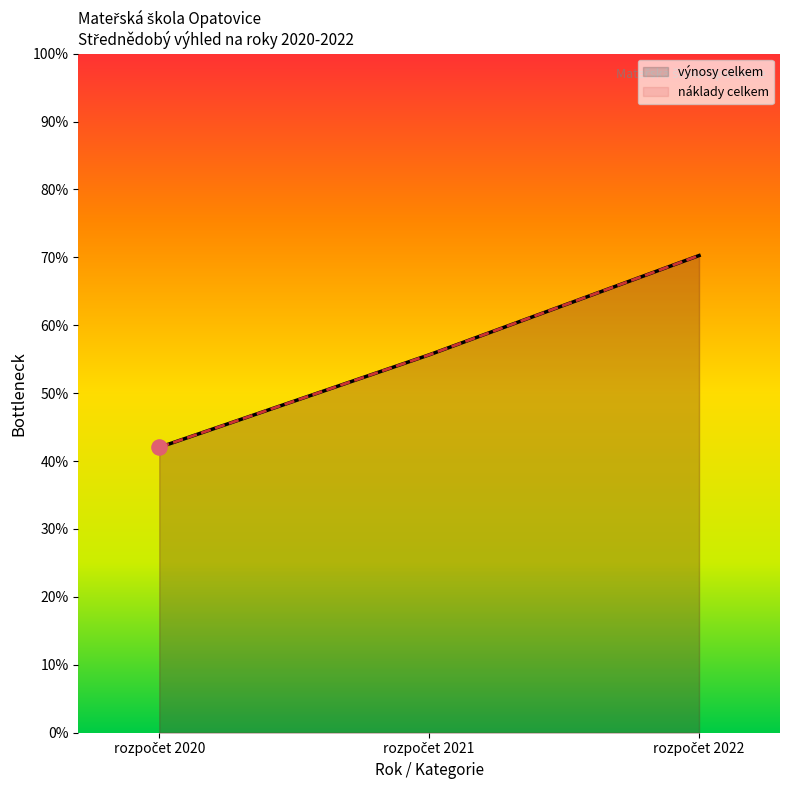

At how many categories does at least one series exceed 4118713?

2